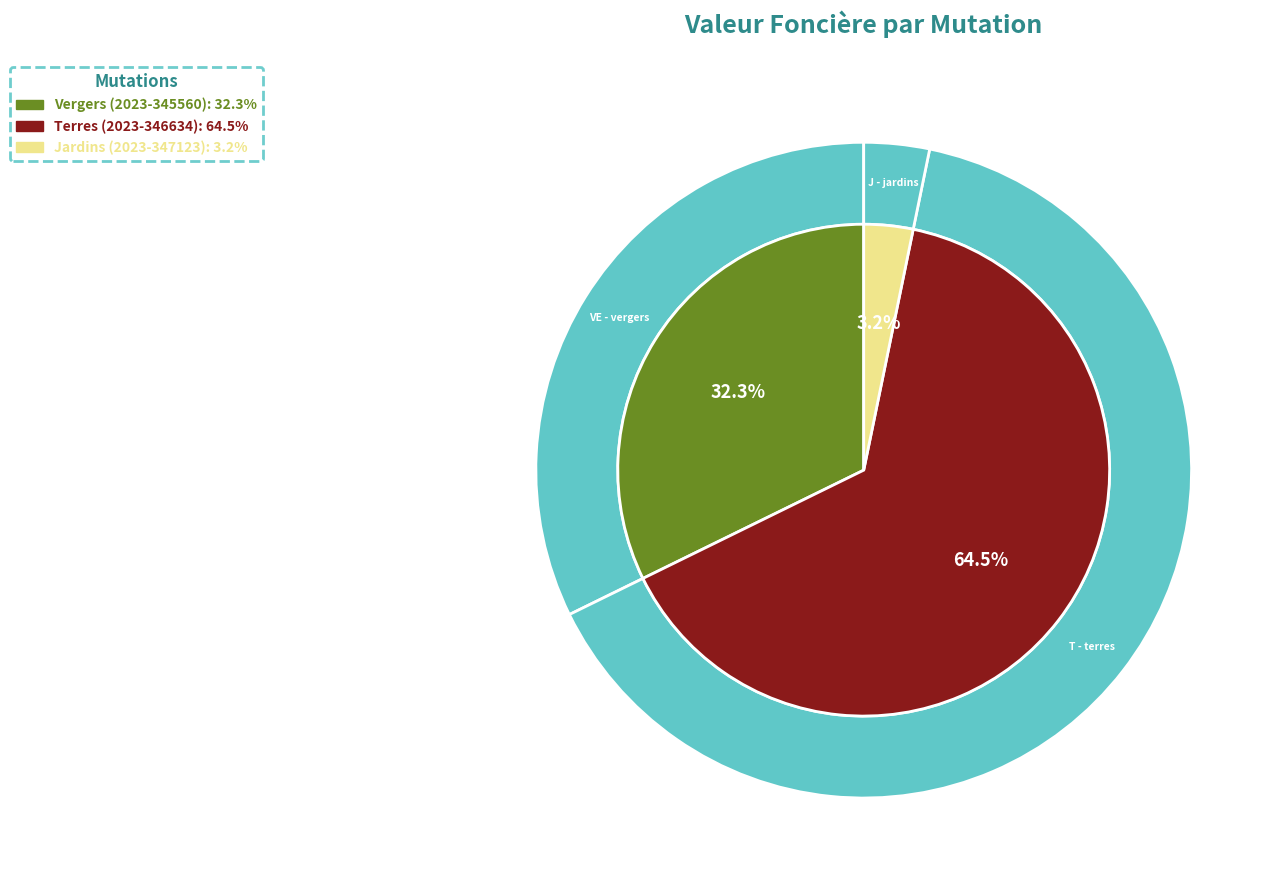

Is it true that Jardins (2023-347123) is 3% of the pie?

True